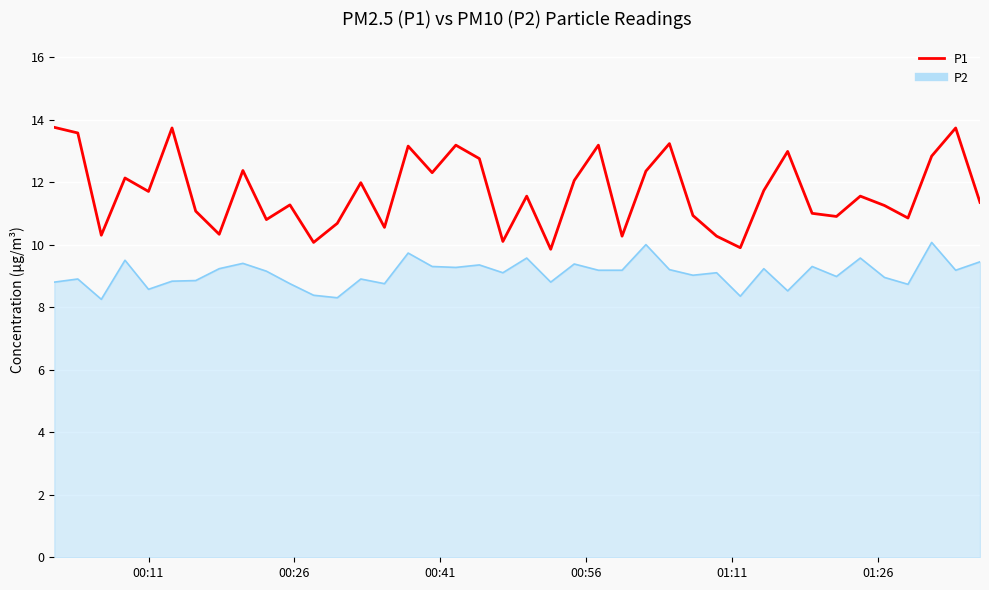

What is the difference between the maximum and minimum values in the P1 series?

3.9